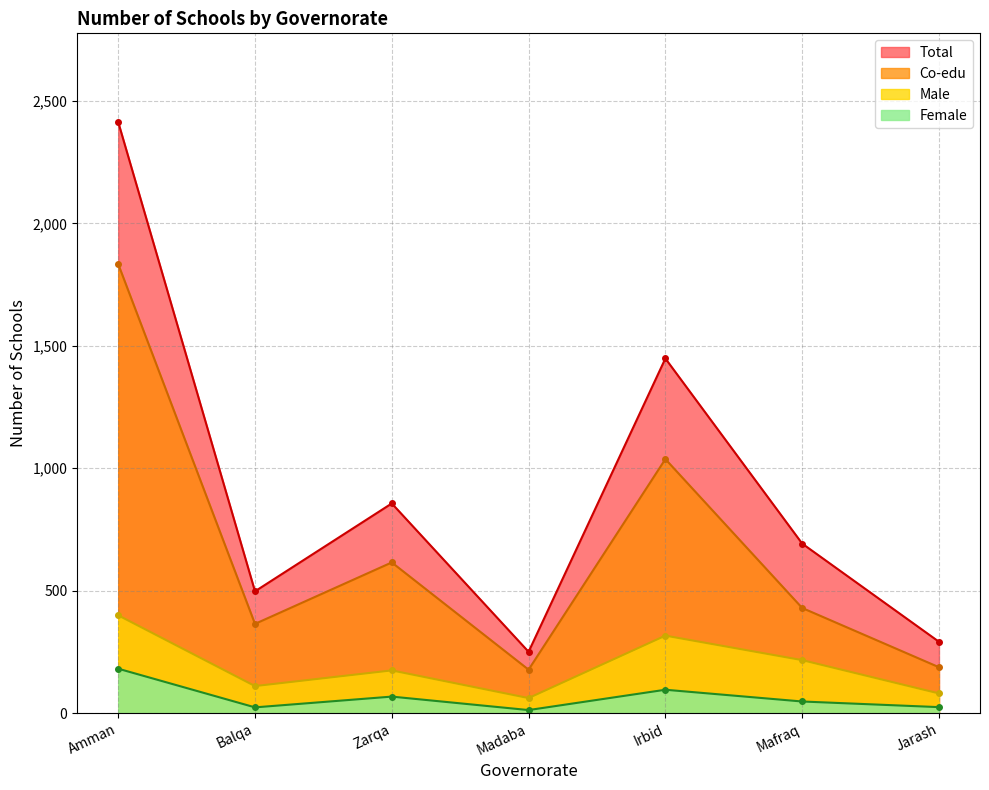

Reading left to right, what are all the values shown in this chart?

male: 399	110	174	61	316	216	80
female: 181	23	67	12	95	47	24
co_edu: 1834	364	615	177	1037	429	187
total: 2414	497	856	250	1448	692	291